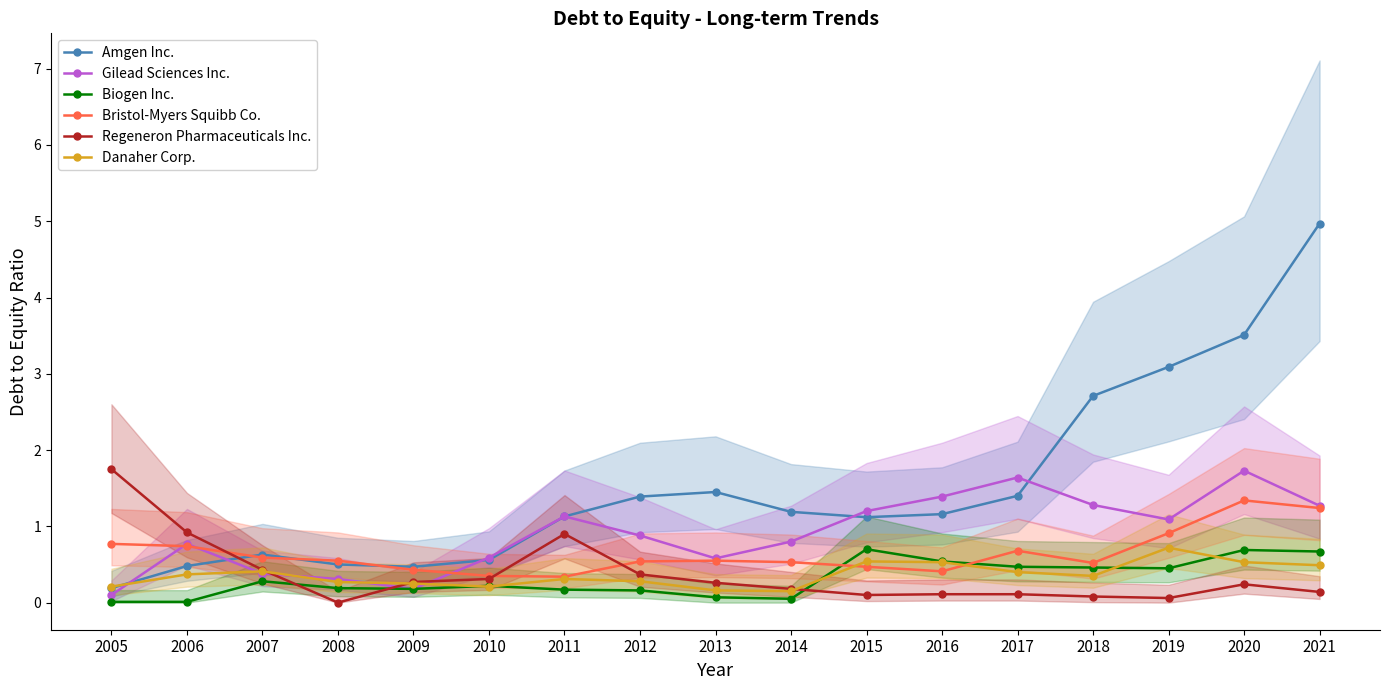

At which category does Regeneron Pharmaceuticals Inc. reach its first local peak?

2011